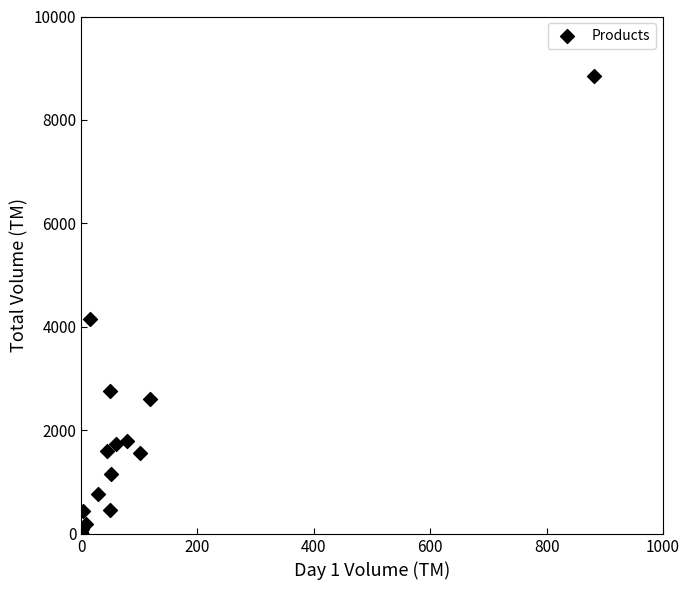

What Y value in the scatter plot is closest to 4431?

4149